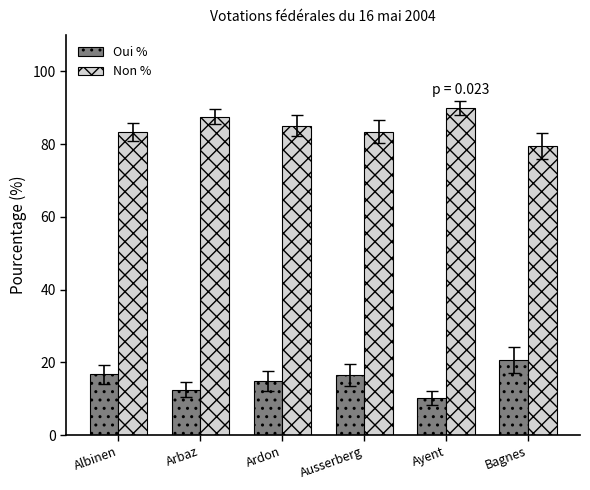

What value does the Oui % series have at Ausserberg?

16.6